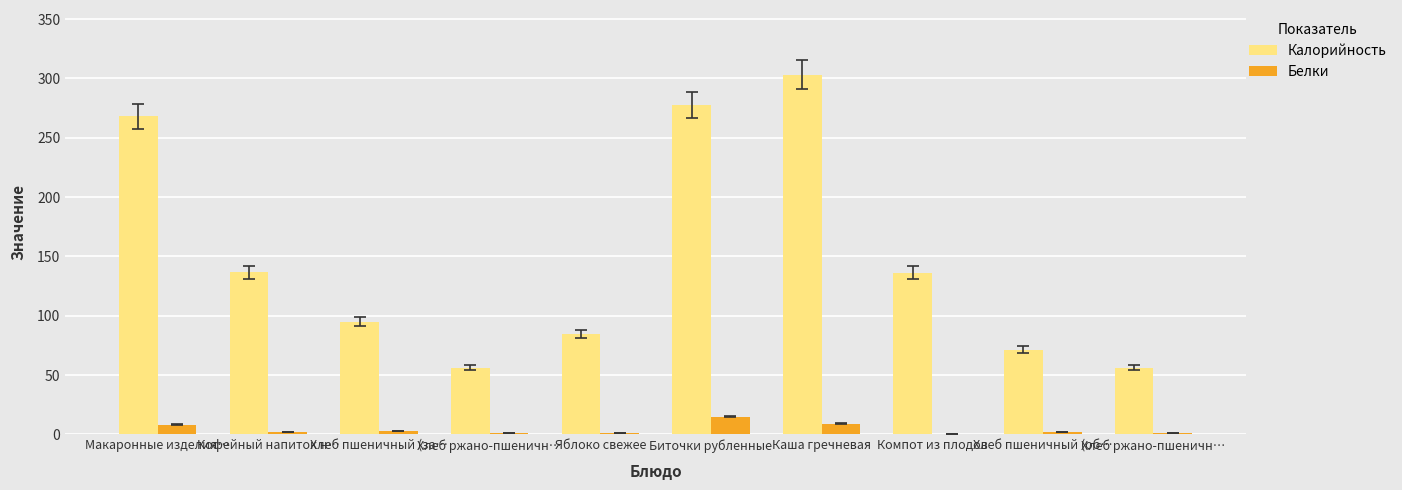

Which series has the largest total across all categories?

Калорийность